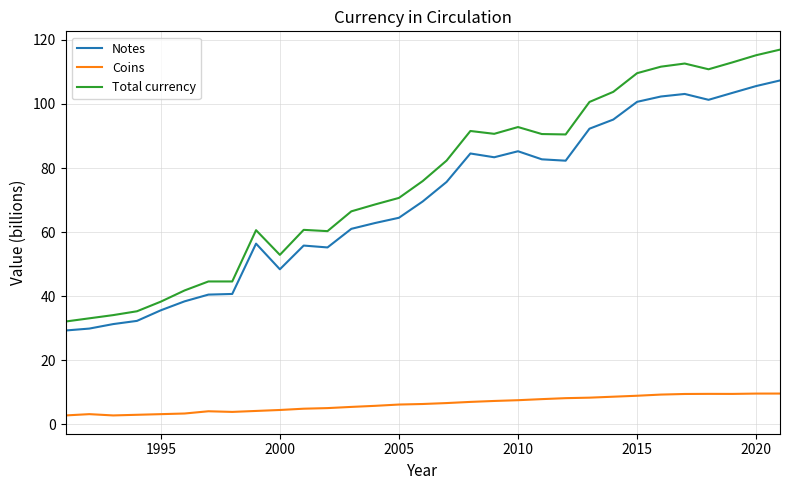

Which series has the largest total across all categories?

Total currency